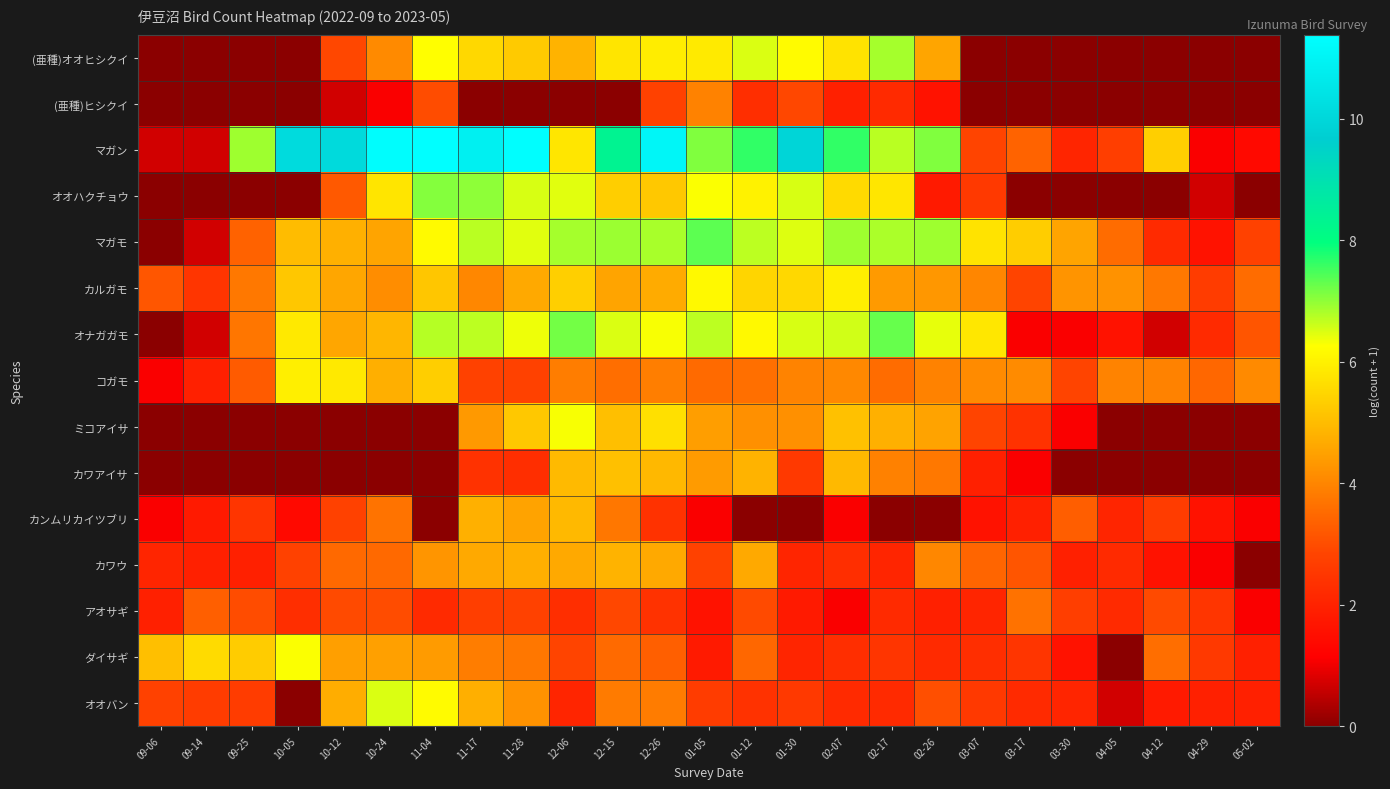

What is the spread (max minus min) of values at 09-14?

5.6